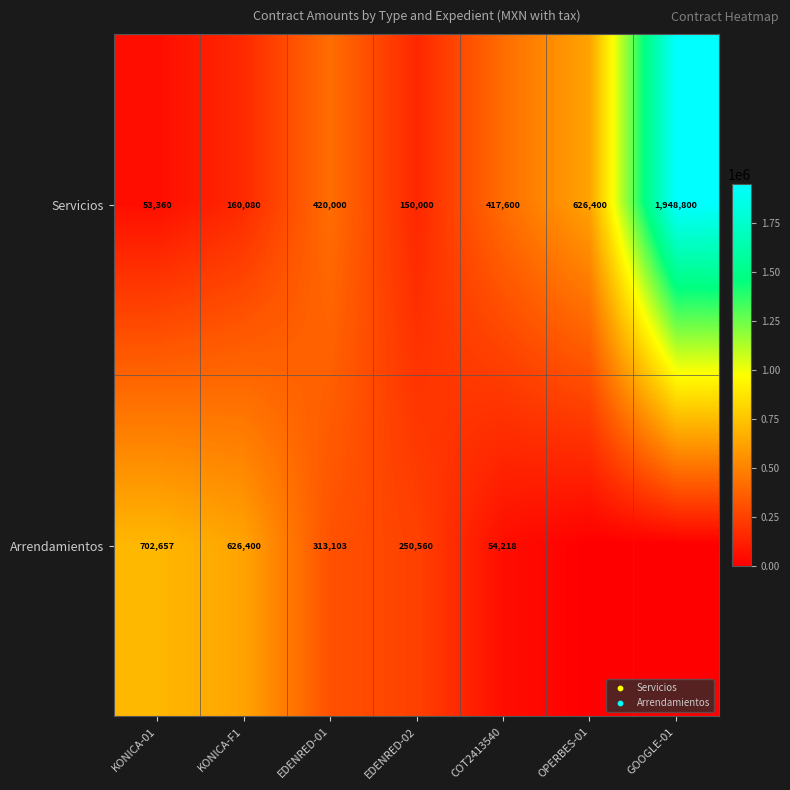

True or false: Arrendamientos has a value of 250560 at EDENRED-02.

True